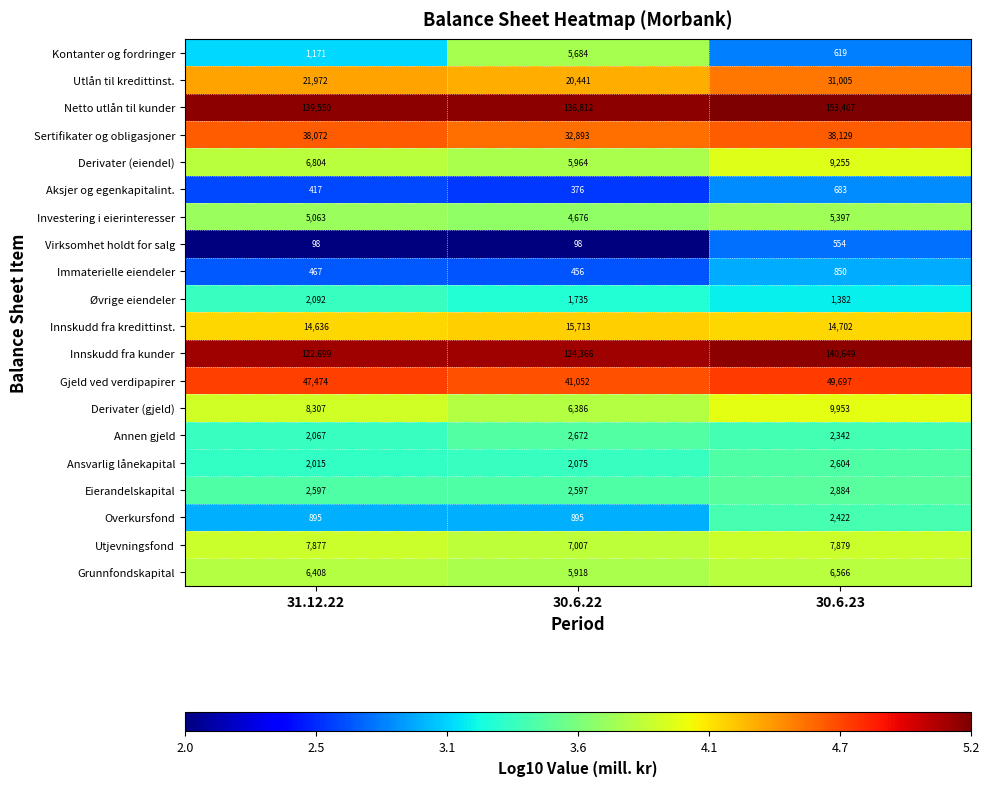

What is the approximate value of Derivater (gjeld) at 31.12.22?

8307